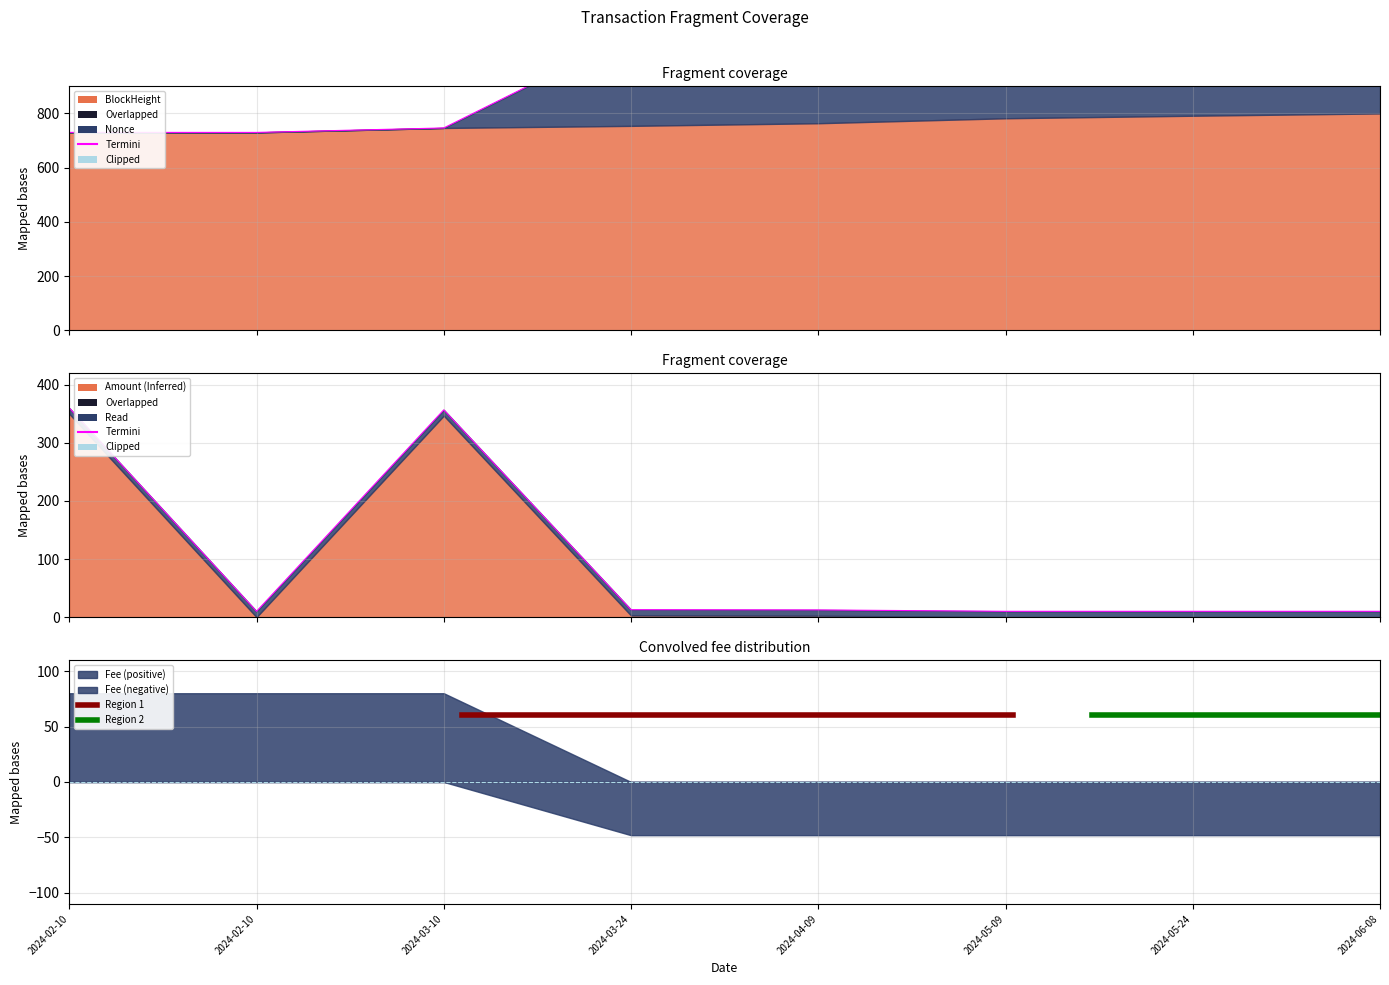

How many data points in Amount are less than 12?

4